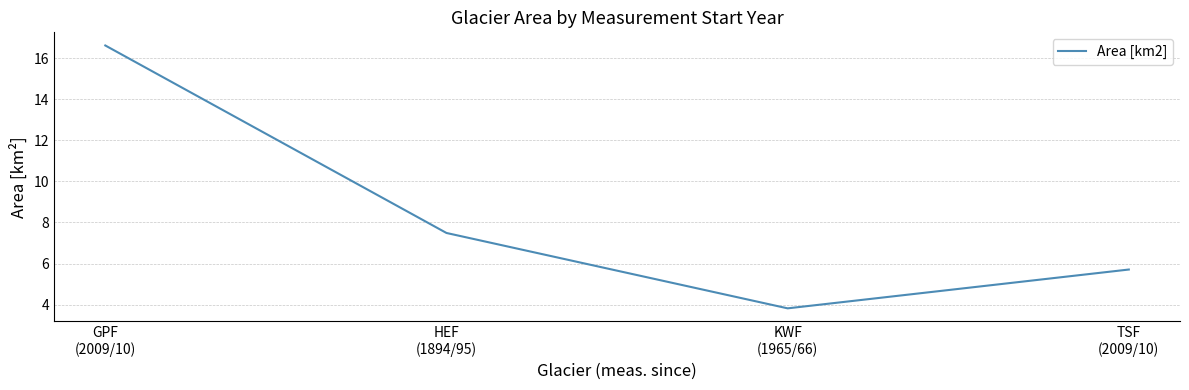

At which label is the value closest to 10?

HEF
(1894/95)